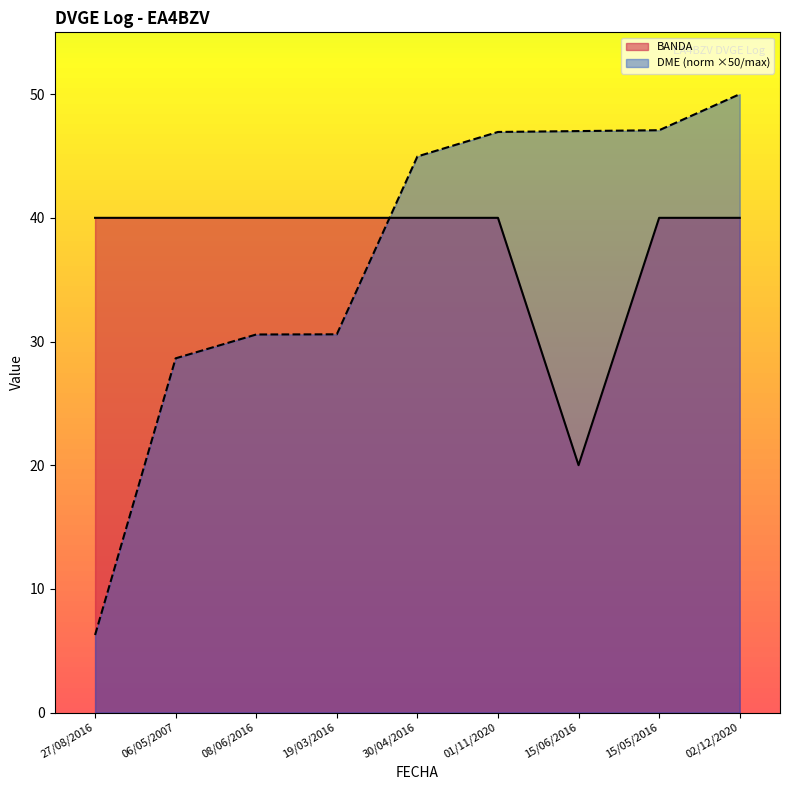

Rank the series by their maximum value, from highest to lowest.

DME (norm ×50/max), BANDA